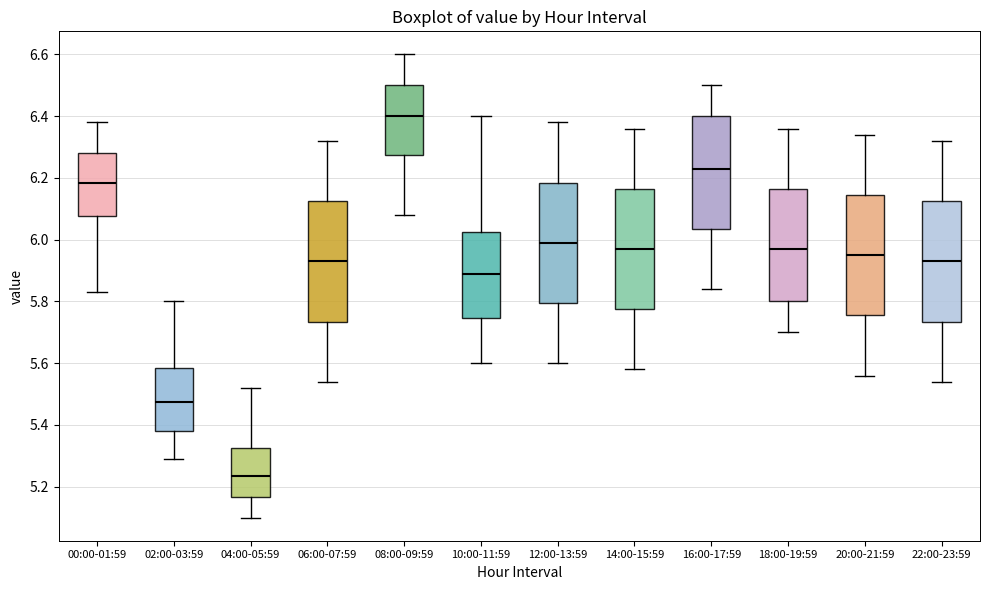

Which box's median line is the lowest?

04:00-05:59